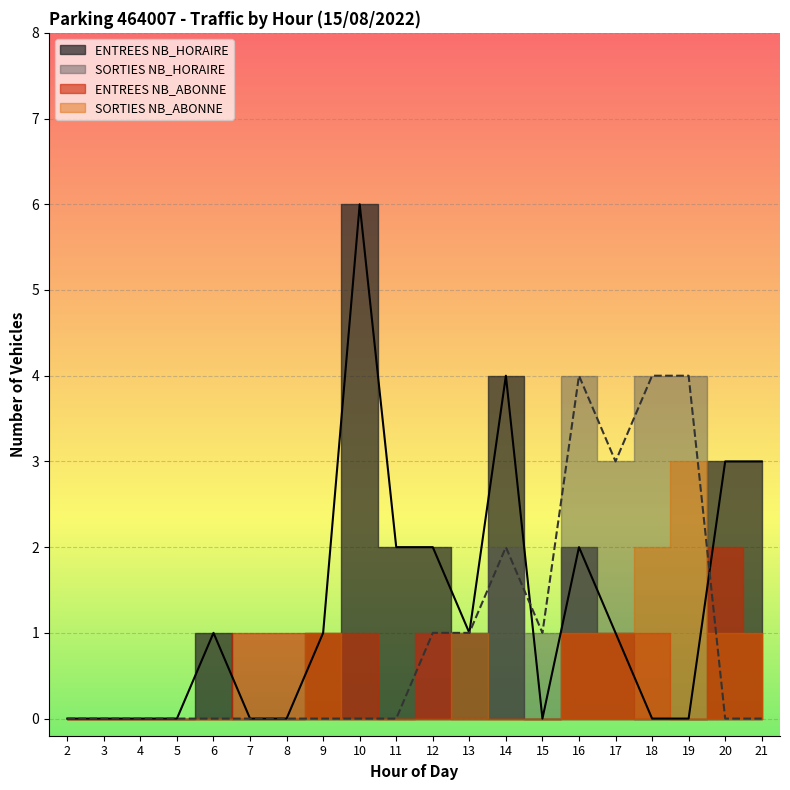

The value of SORTIES NB_HORAIRE at 6 is 0. True or false?

True